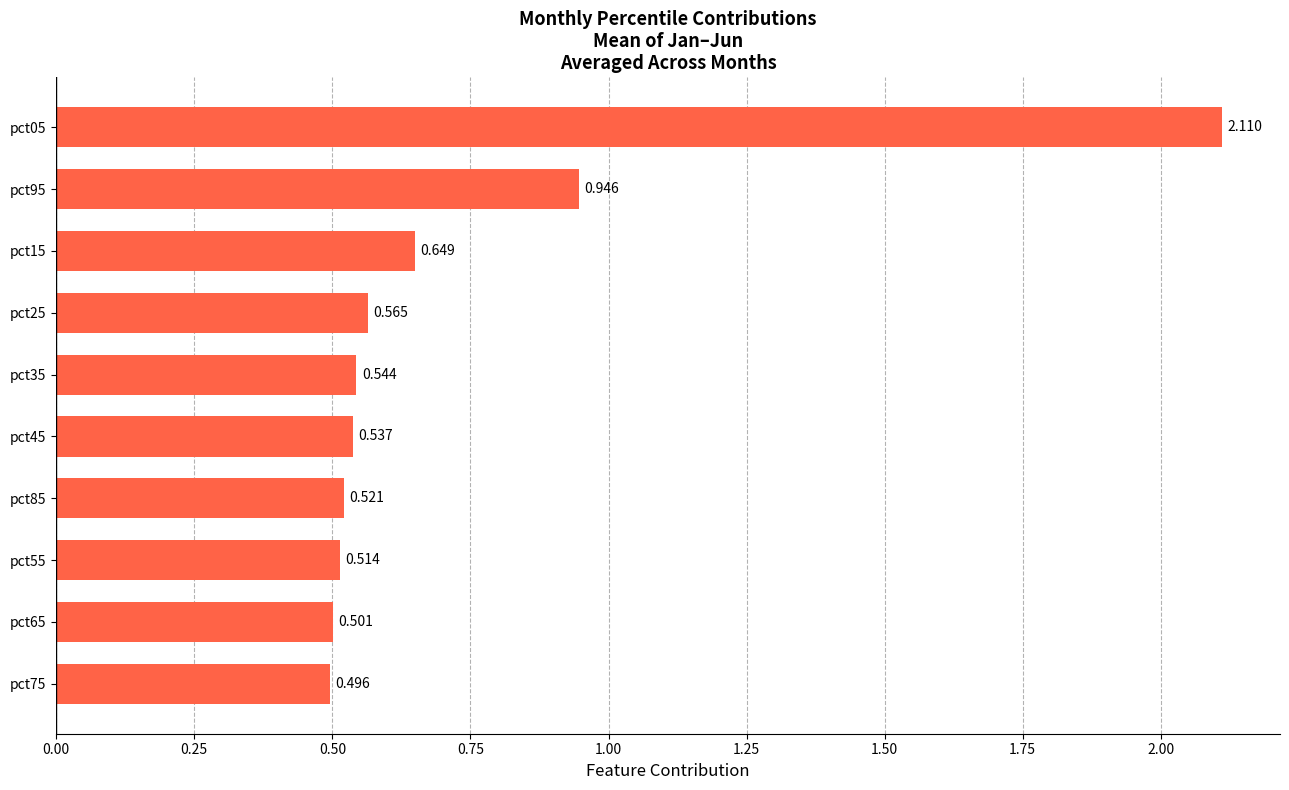

How many series are shown in this chart?

1